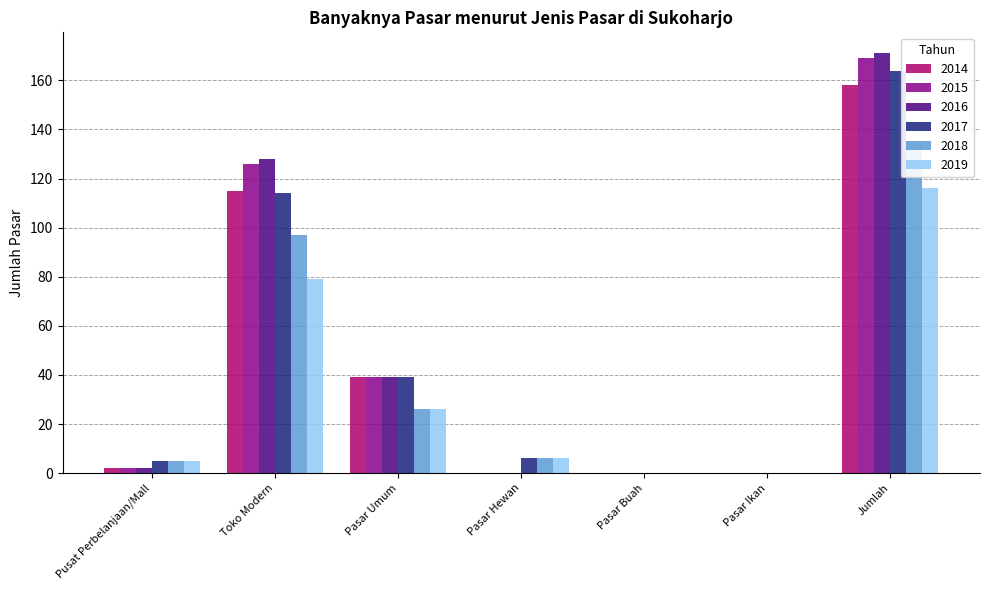

How many values in 2018 are above zero?

5